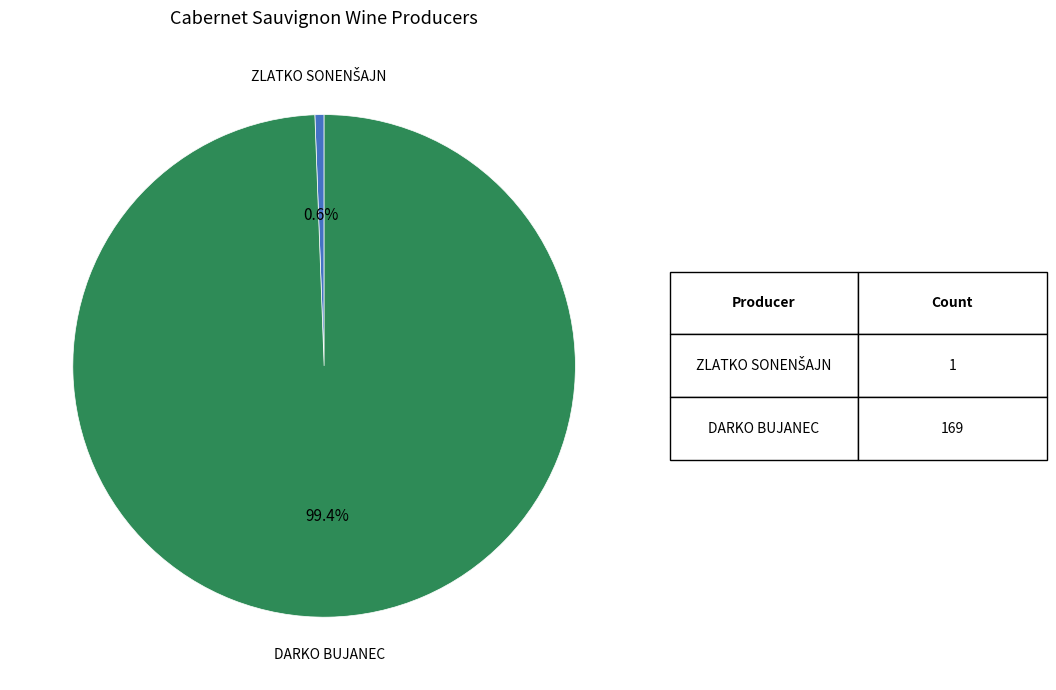

To the nearest percent, what is the average slice percentage?

50%